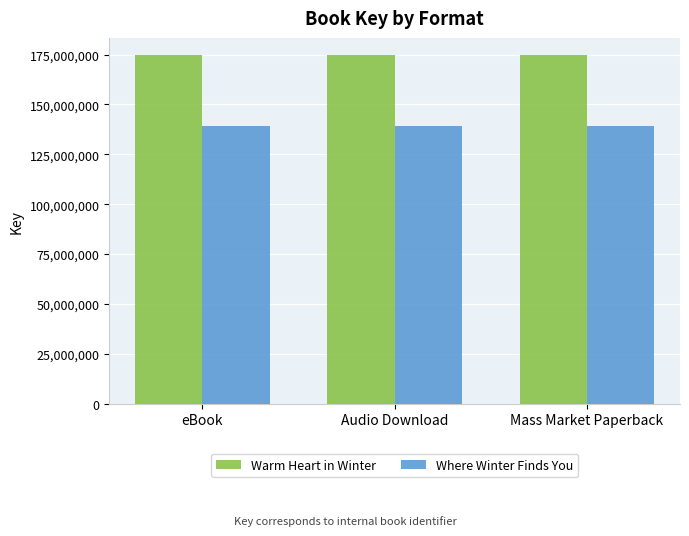

True or false: Warm Heart in Winter has a value of 174646166 at Mass Market Paperback.

True